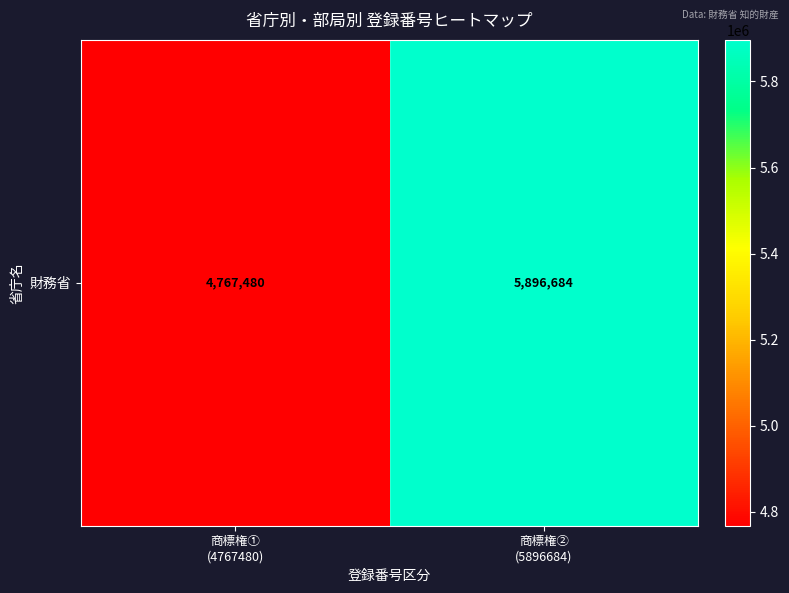

List the labels in order of value, largest first.

商標権②
(5896684), 商標権①
(4767480)